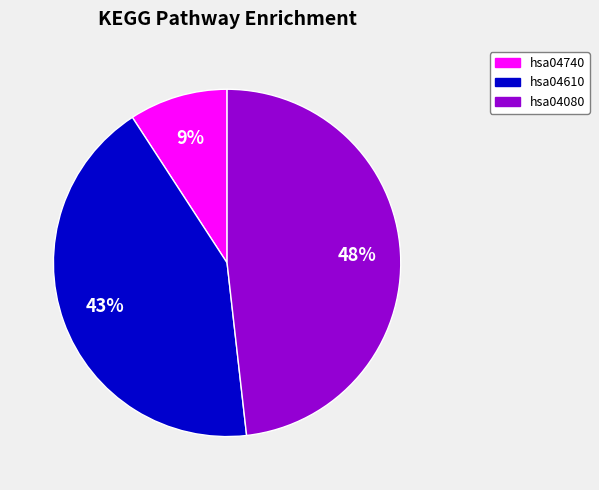

To the nearest percent, what is the difference between the largest and smallest slice percentages?

39%